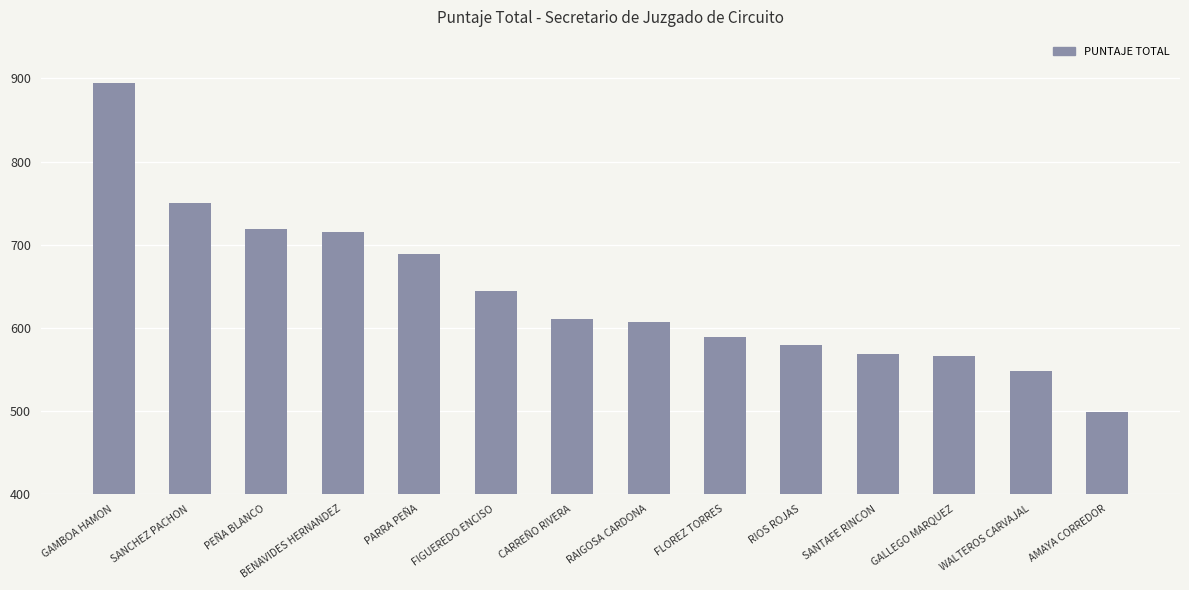

True or false: the data shows 398.5 at RAIGOSA CARDONA.

False